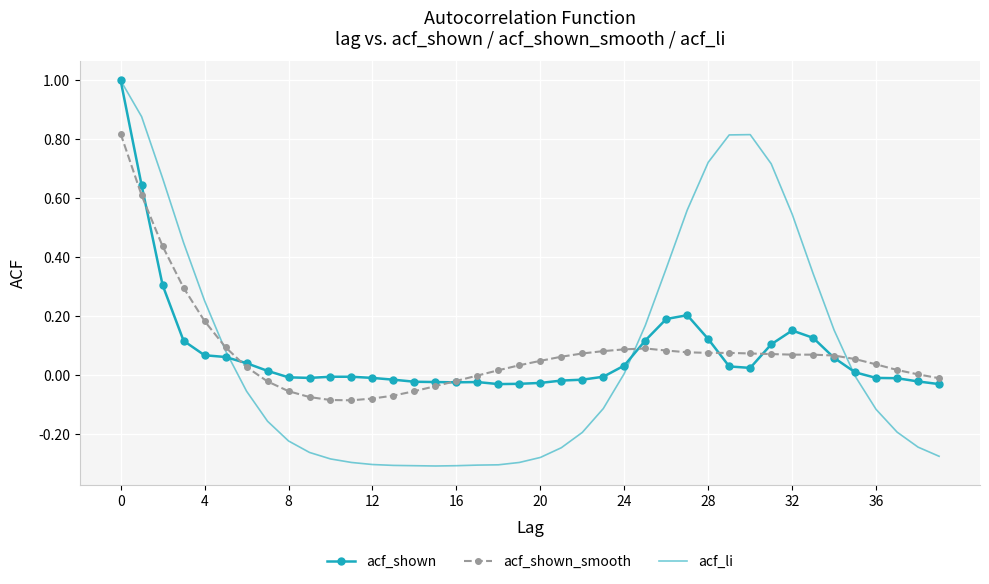

Which series has the widest spread of values?

acf_li